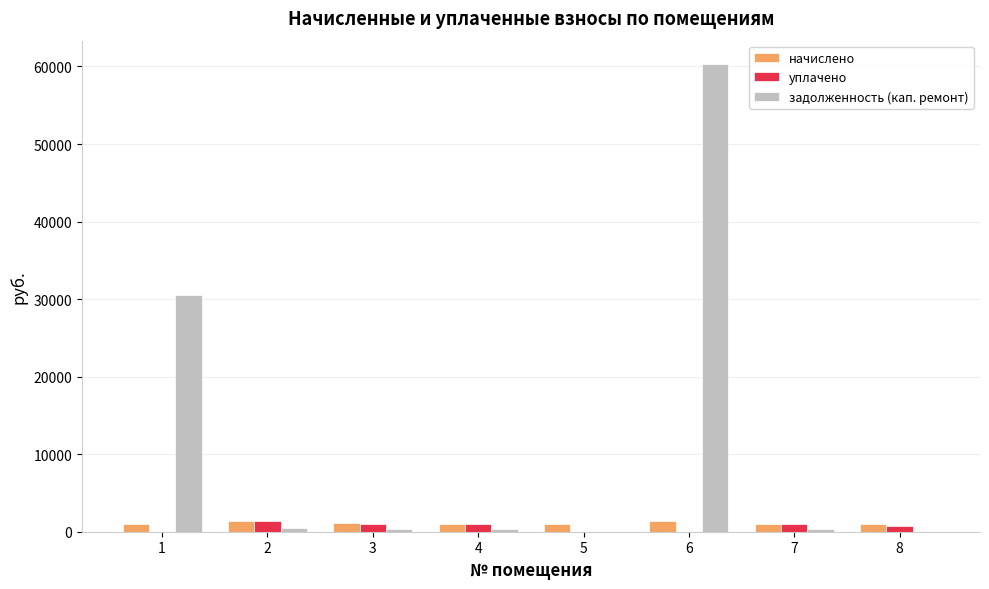

Are the bars grouped side by side (vs. stacked)?

Yes